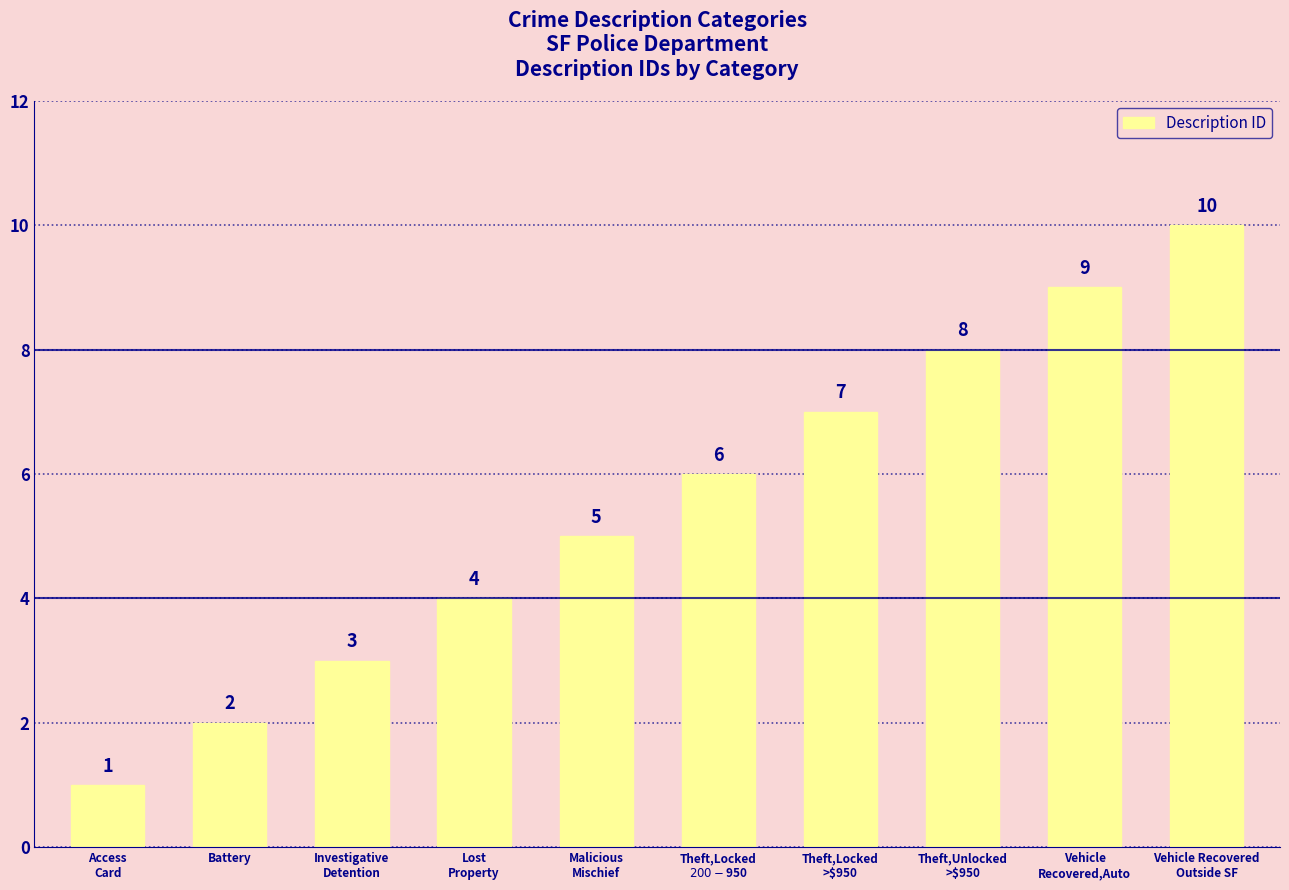

What is the sum of the values at Vehicle Recovered
Outside SF and Access
Card?

11